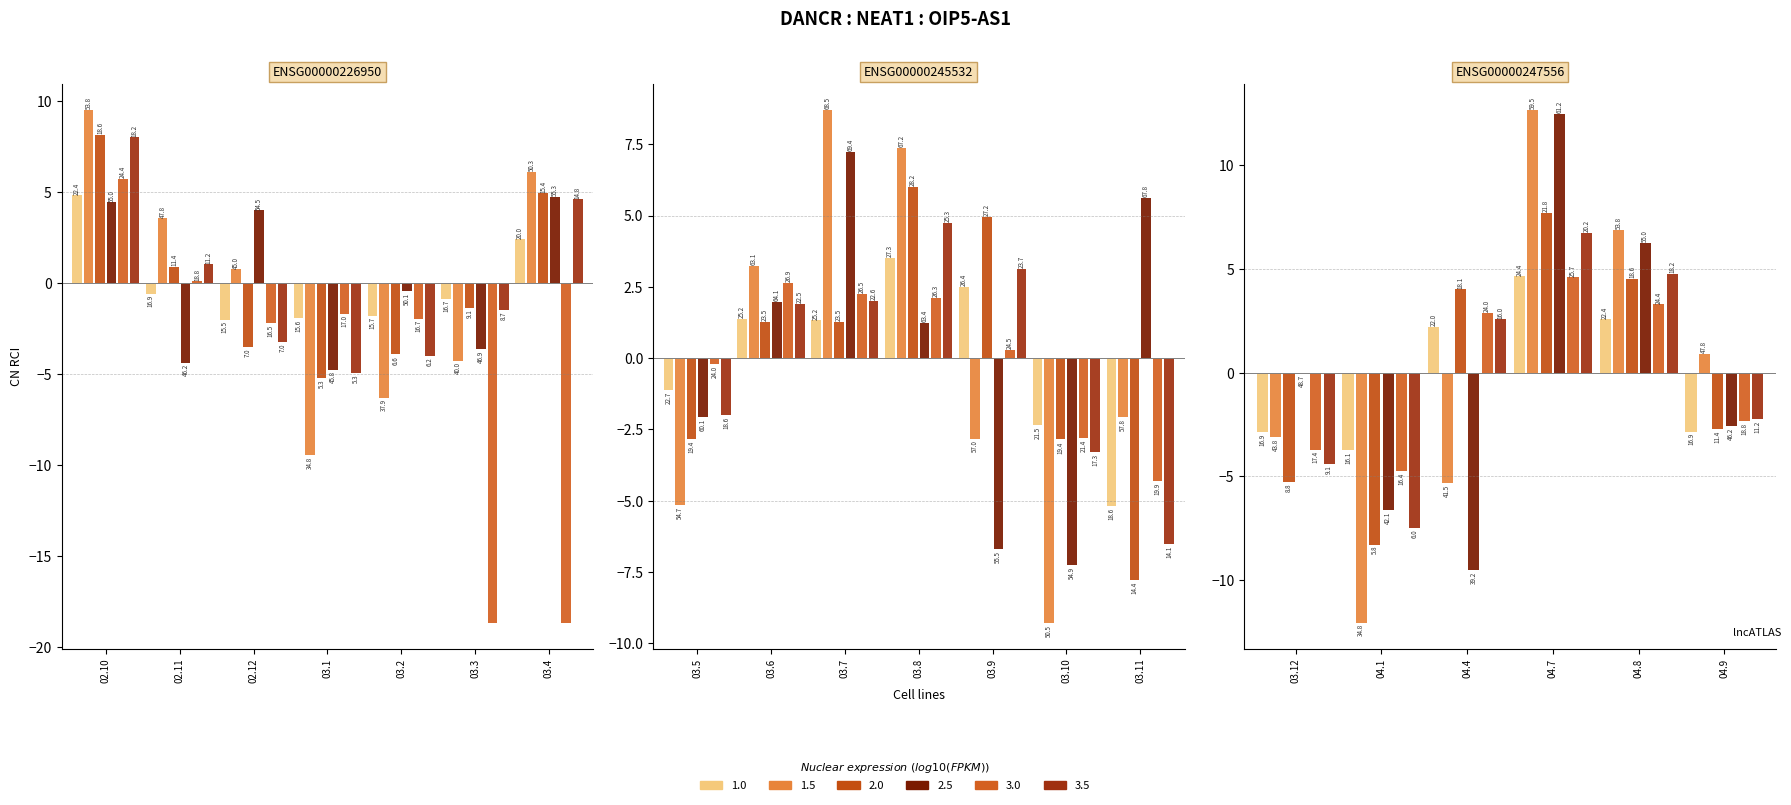

Is it true that rO(1/4x) equals -1.9 at 03.12?

False